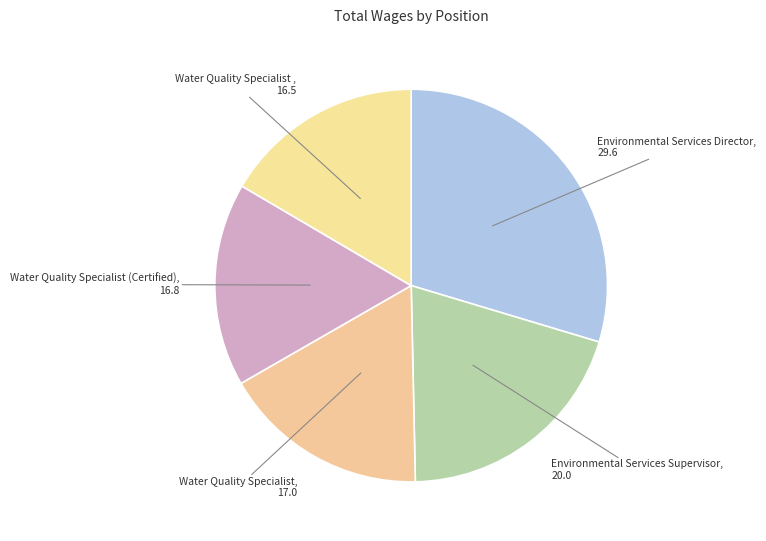

How many segments does this pie chart have?

5